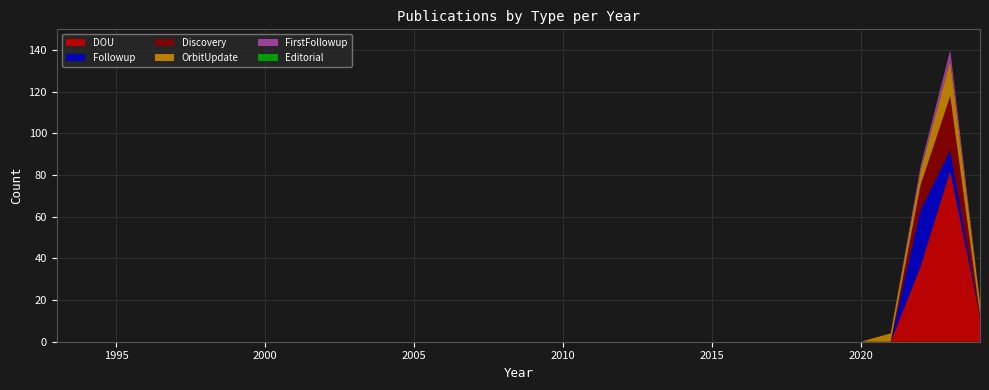

Reading left to right, transcribe all the data shown in this chart.

OrbitUpdate: 0	0	0	0	0	0	0	0	0	0	0	0	0	0	0	0	0	0	0	0	0	0	0	0	0	0	0	0	4	7	17	6
Discovery: 0	0	0	0	0	0	0	0	0	0	0	0	0	0	0	0	0	0	0	0	0	0	0	0	0	0	0	0	0	12	26	1
DOU: 0	0	0	0	0	0	0	0	0	0	0	0	0	0	0	0	0	0	0	0	0	0	0	0	0	0	0	0	0	36	82	12
Followup: 0	0	0	0	0	0	0	0	0	0	0	0	0	0	0	0	0	0	0	0	0	0	0	0	0	0	0	0	0	27	10	0
FirstFollowup: 0	0	0	0	0	0	0	0	0	0	0	0	0	0	0	0	0	0	0	0	0	0	0	0	0	0	0	0	0	2	5	0
Editorial: 0	0	0	0	0	0	0	0	0	0	0	0	0	0	0	0	0	0	0	0	0	0	0	0	0	0	0	0	0	0	0	0